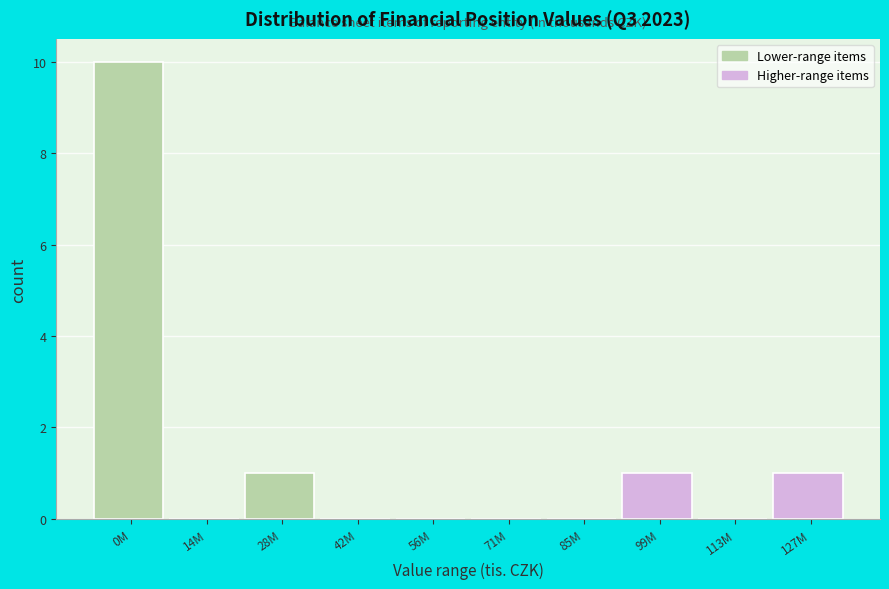

Reading right to left, list all the values displayed in this chart.

127M=1	113M=0	99M=1	85M=0	71M=0	56M=0	42M=0	28M=1	14M=0	0M=10